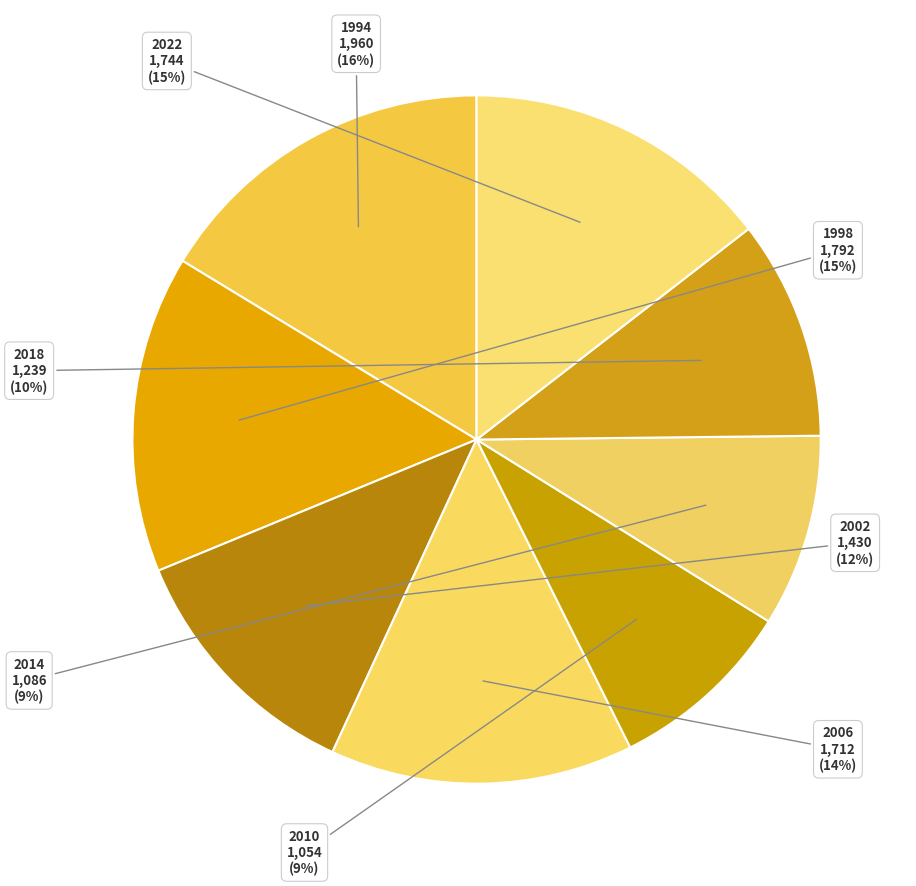

To the nearest percent, what is the average slice percentage?

12%